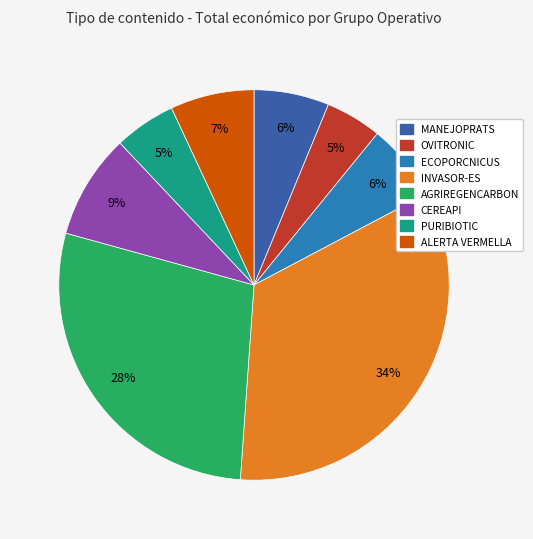

Which has a higher value, ECOPORCNICUS or OVITRONIC?

ECOPORCNICUS